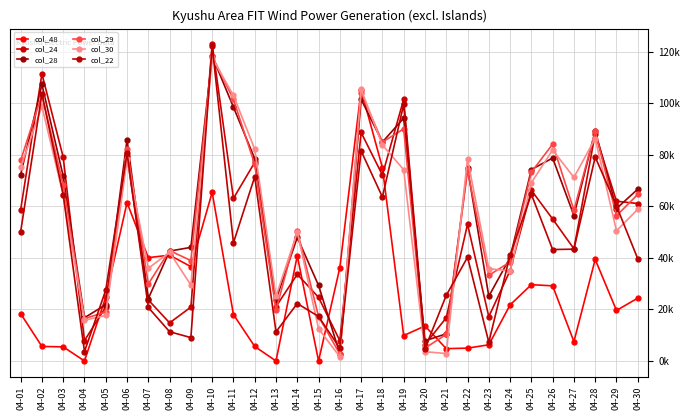

At which category does col_30 reach its first local peak?

04-02